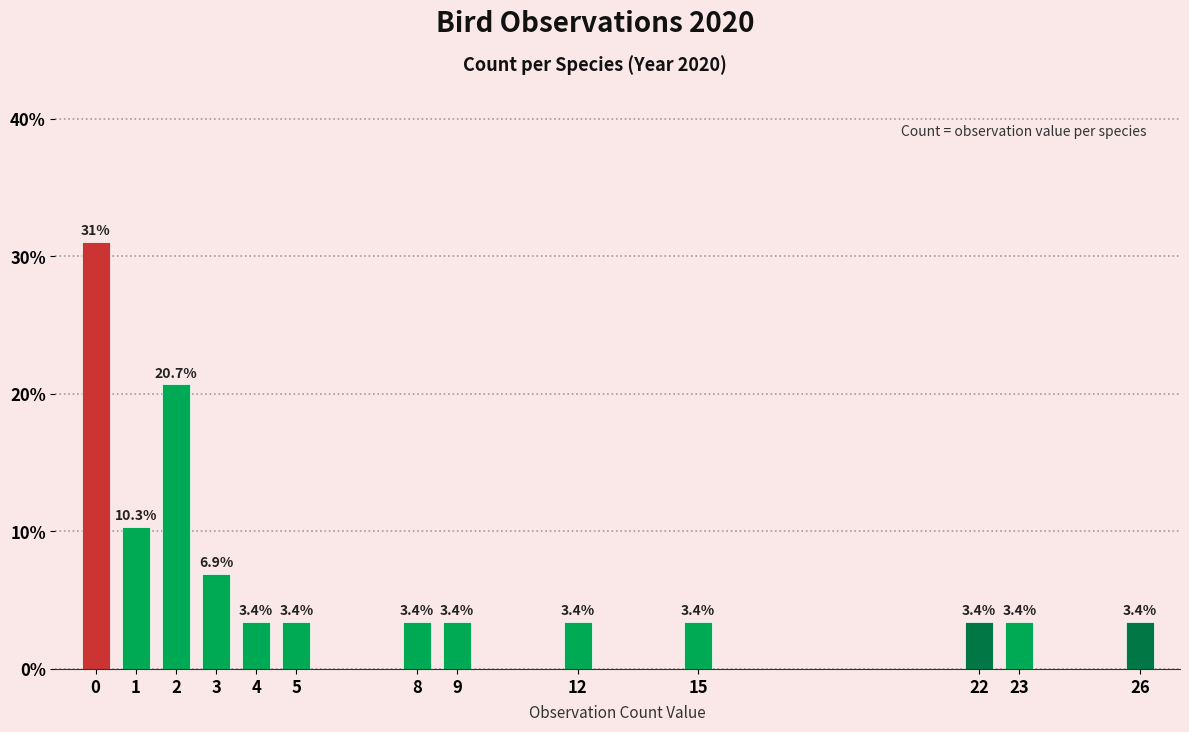

Reading left to right, transcribe all the data shown in this chart.

0=31.0	1=10.3	2=20.7	3=6.9	4=3.4	5=3.4	8=3.4	9=3.4	12=3.4	15=3.4	22=3.4	23=3.4	26=3.4